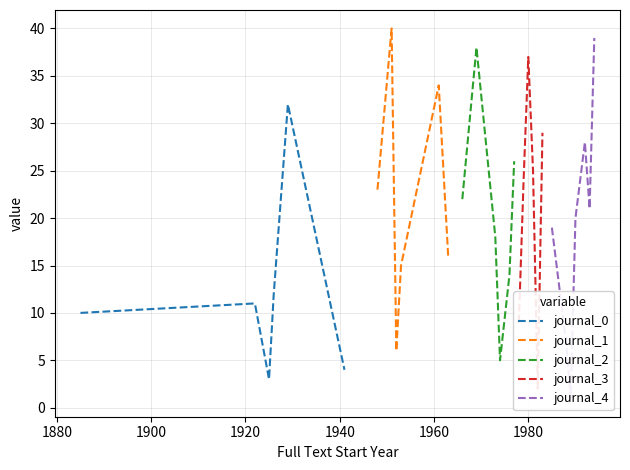

What is the maximum value for journal_0?

32